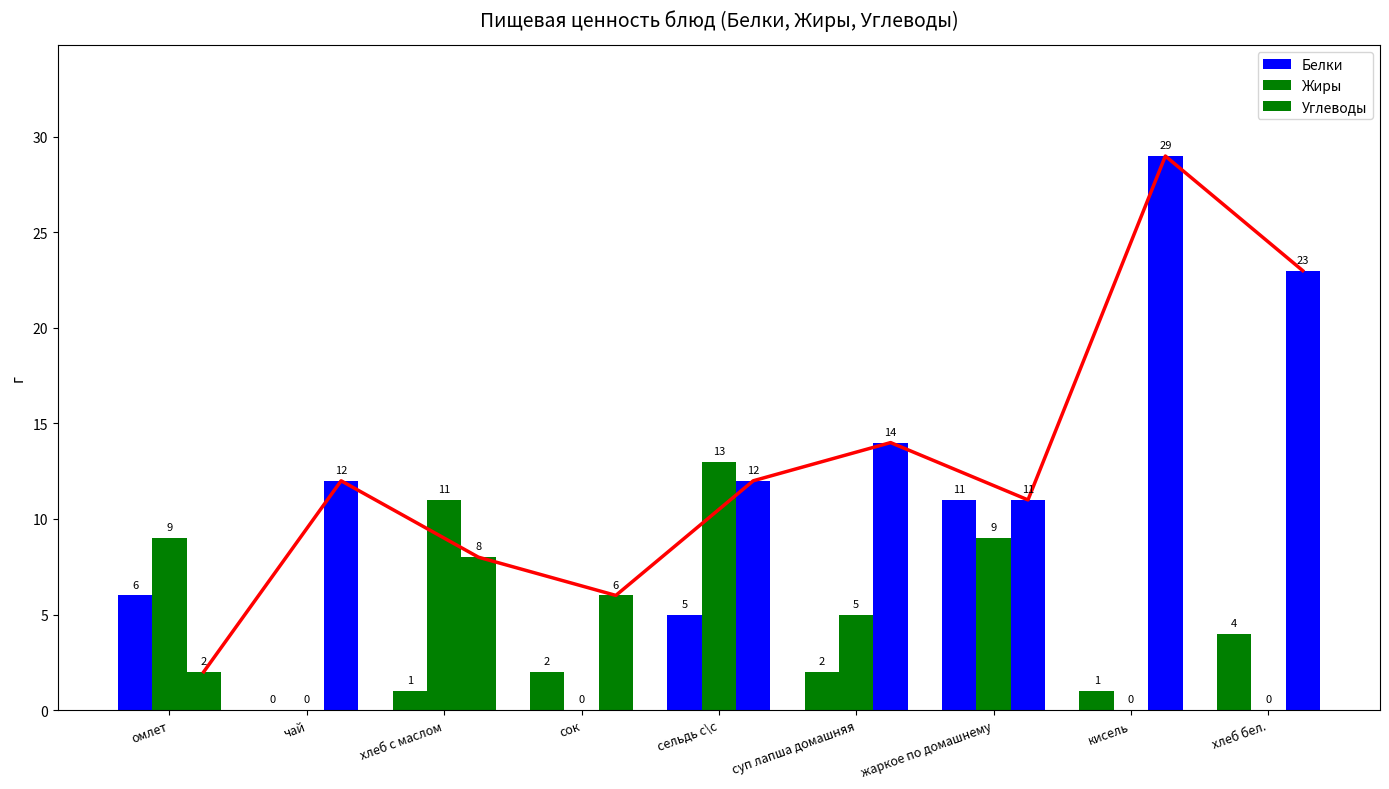

At хлеб бел., list the series in order from smallest to largest.

Жиры, Белки, Углеводы